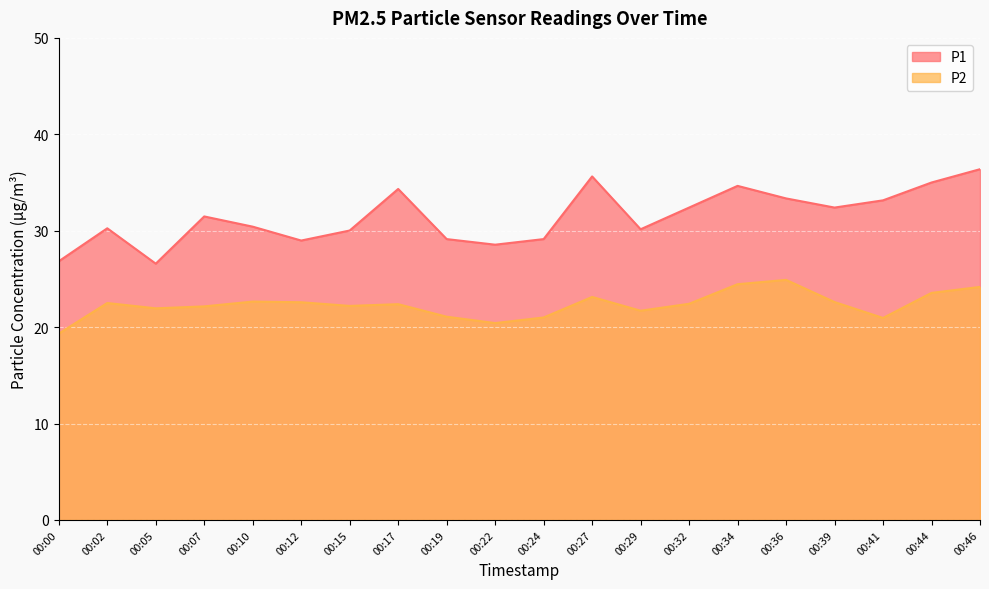

The P2 series shows 12.9 at 00:46. True or false?

False